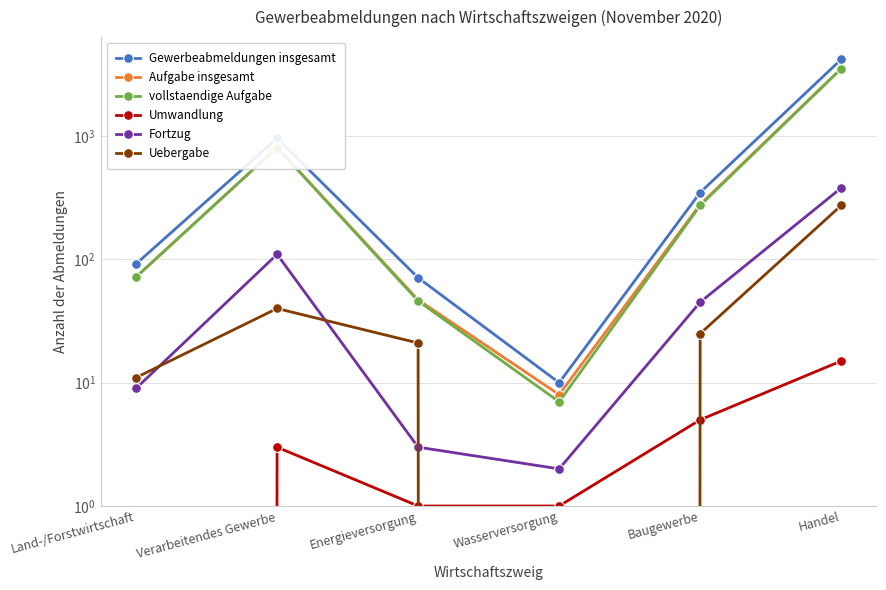

True or false: vollstaendige Aufgabe has more than 2 points higher than both neighbors.

False